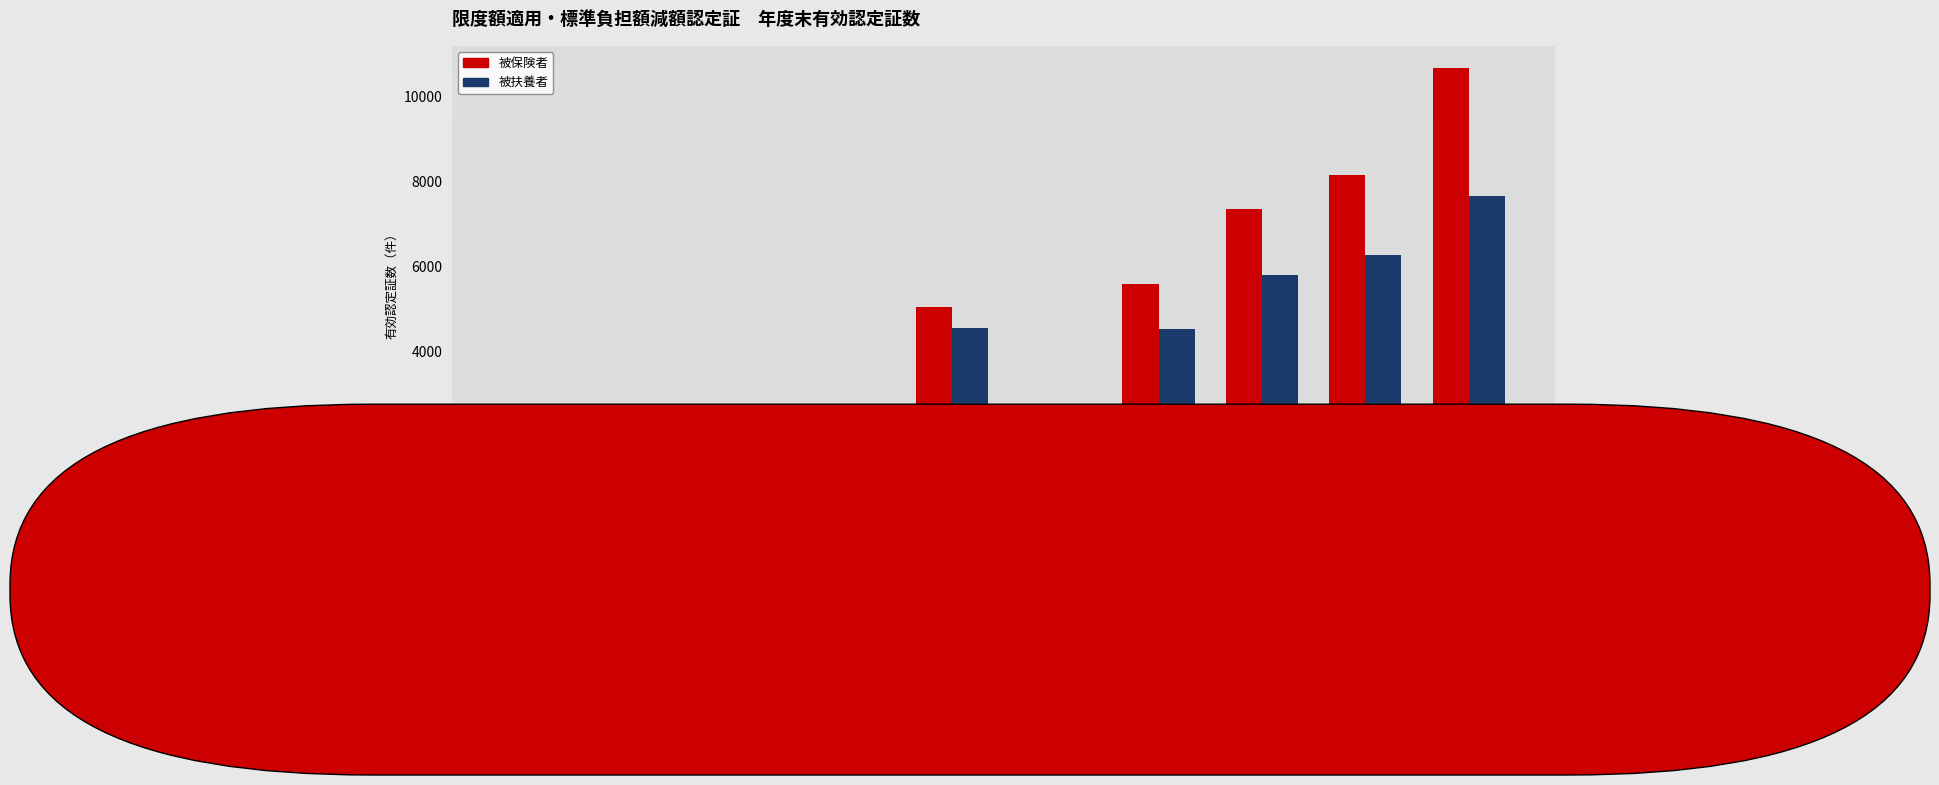

Which series has the largest total across all categories?

被保険者